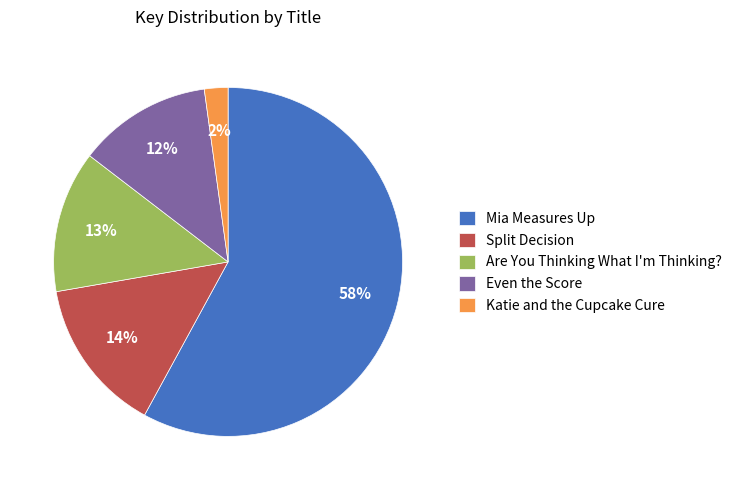

Which category accounts for the majority?

Mia Measures Up